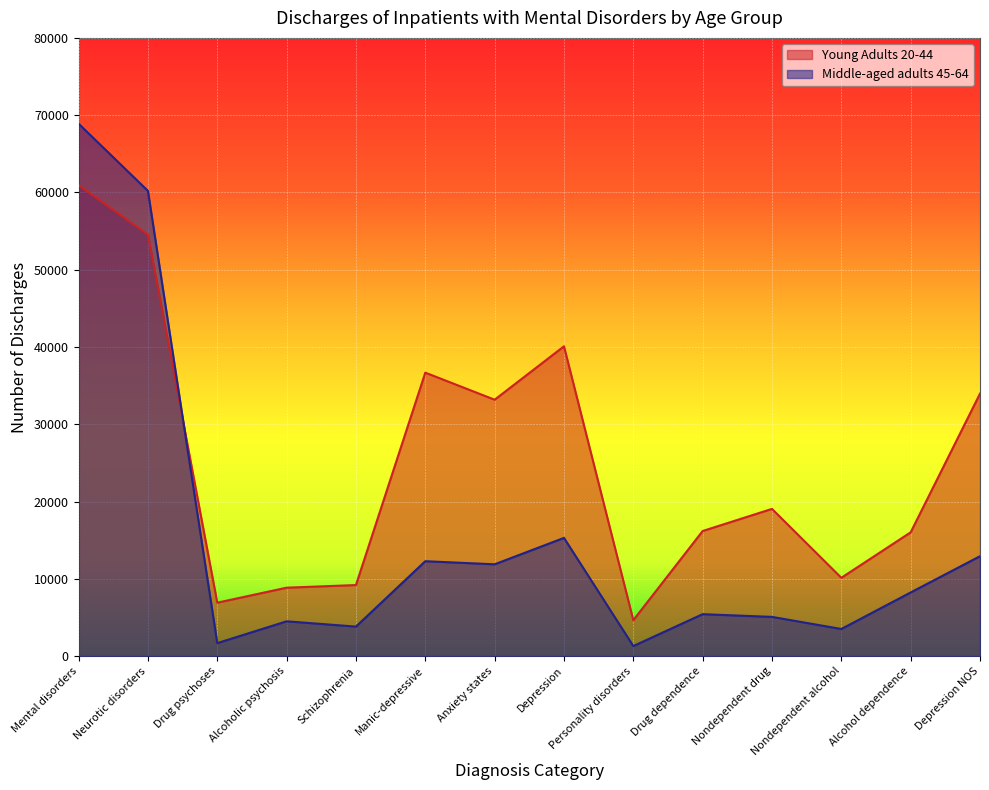

After their last crossing, which series has the higher values: Young Adults 20-44 or Middle-aged adults 45-64?

Young Adults 20-44